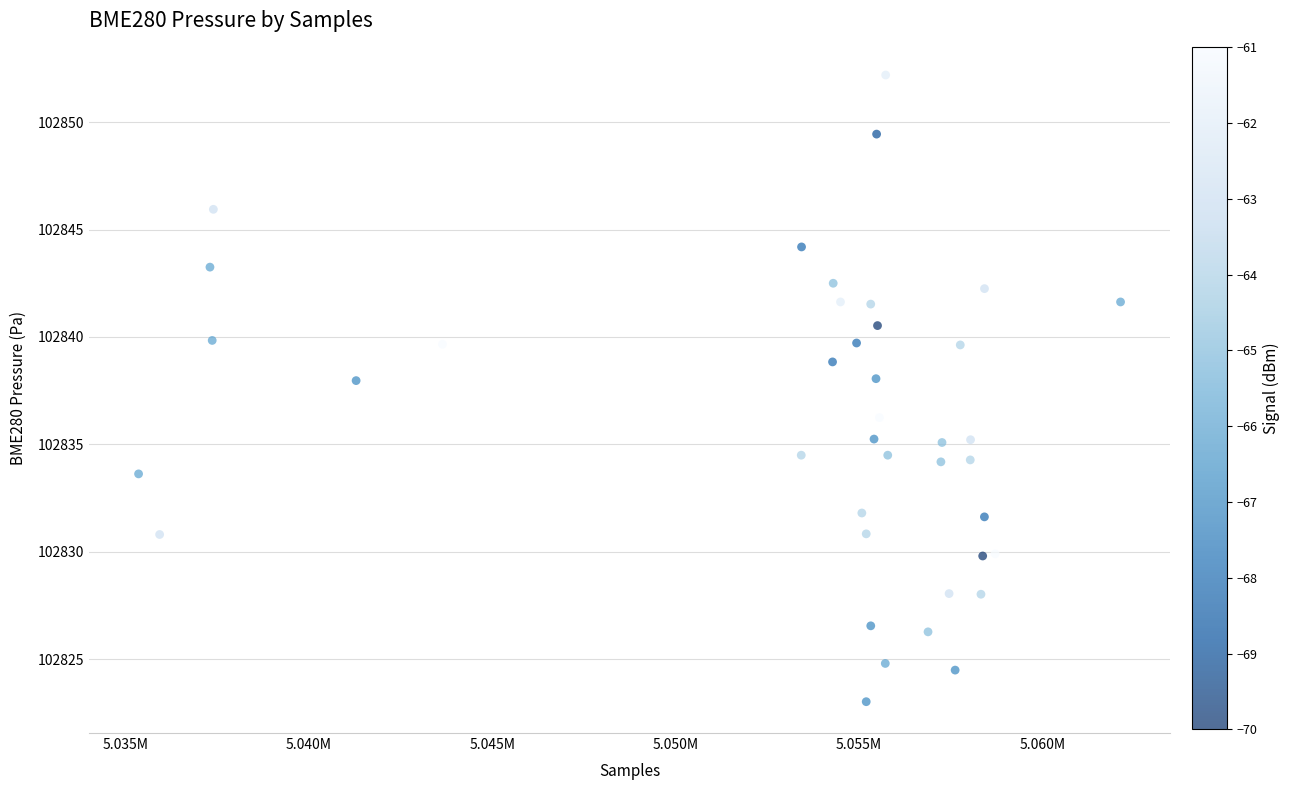

What is the range of Y values (max minus min)?

29.2